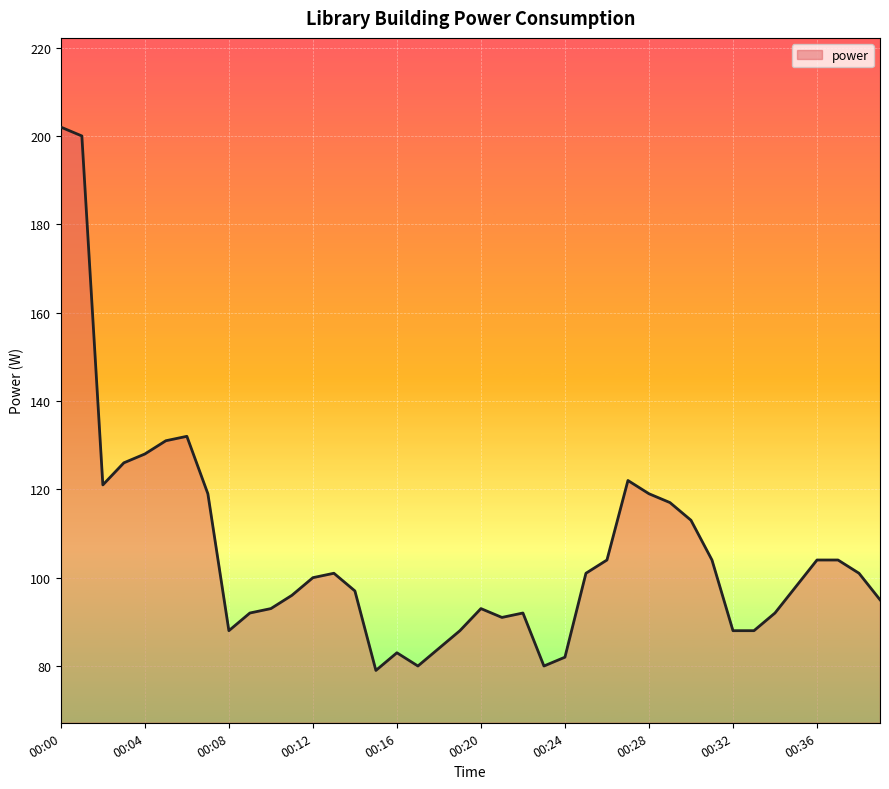

What is the difference between the maximum and minimum values?

123